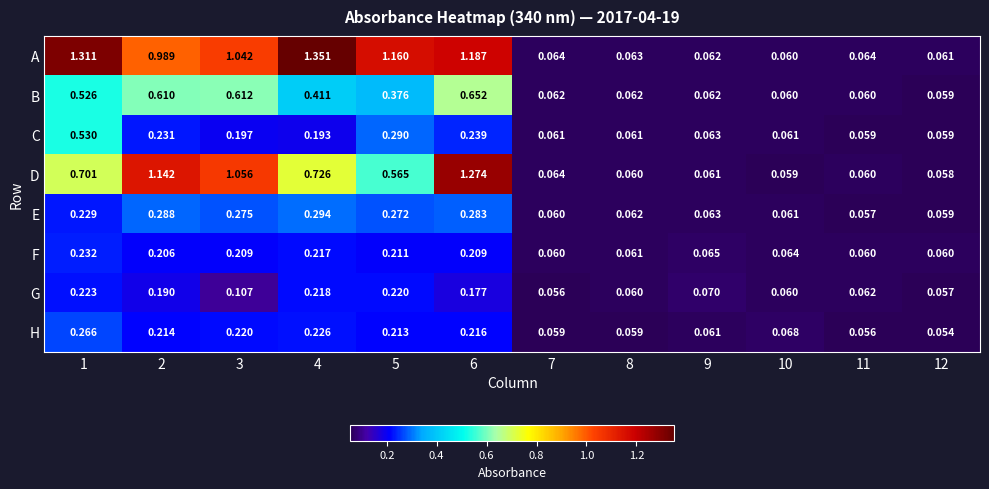

Which series has the largest total across all categories?

A